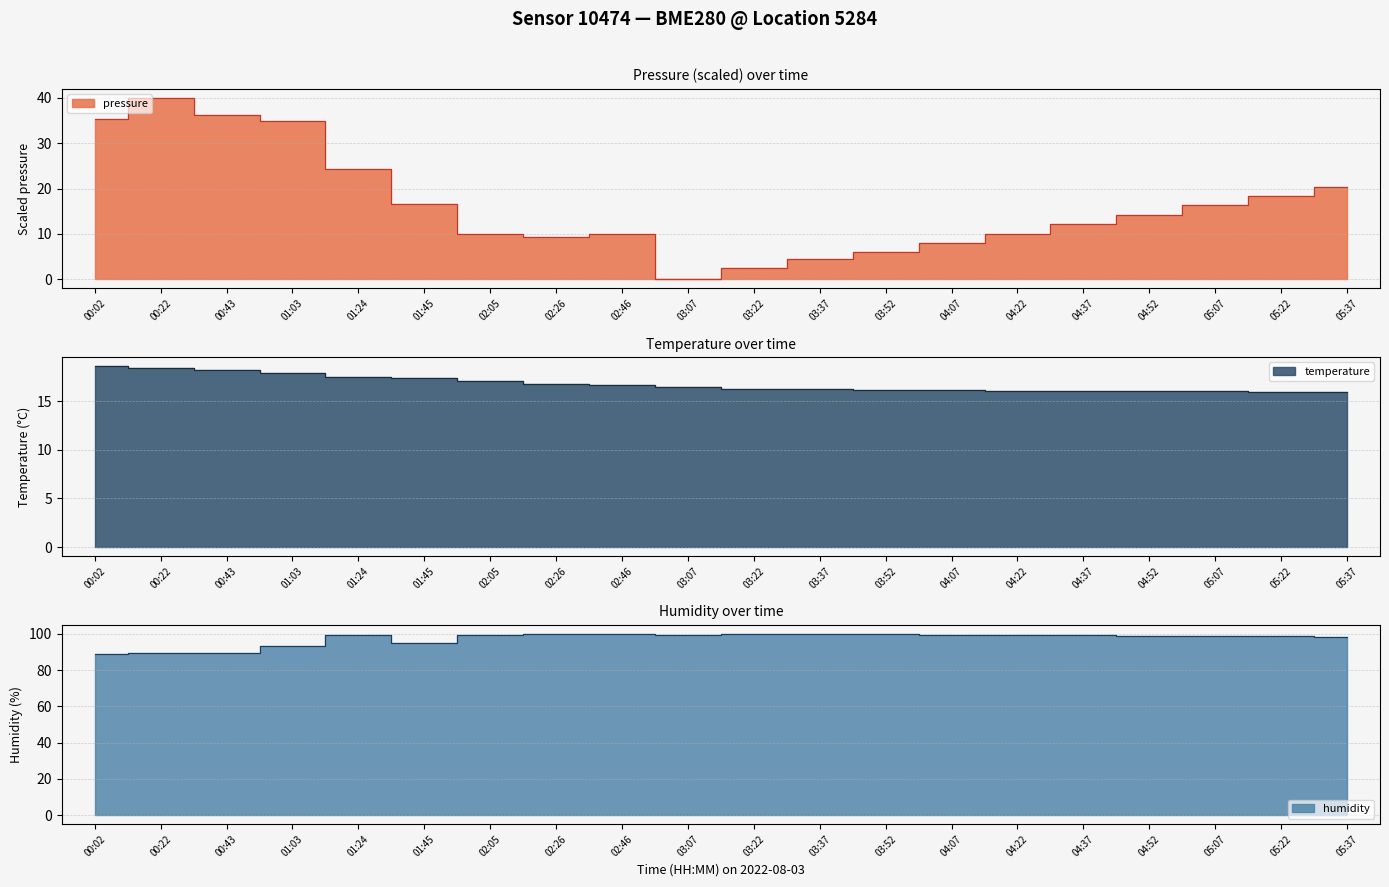

Rank the series at 00:22 from lowest to highest value.

temperature, pressure, humidity